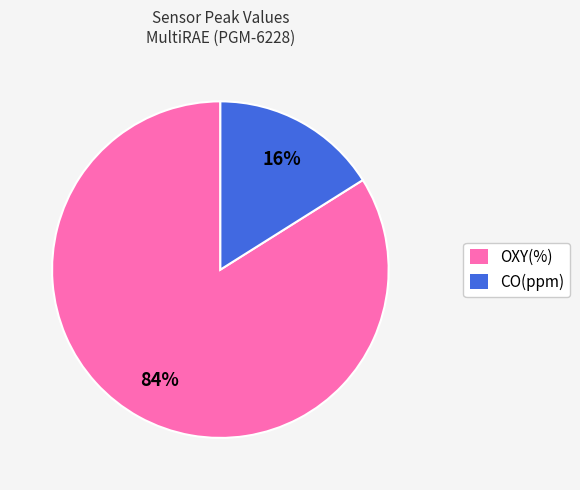

Is there any slice that represents more than half of the pie?

Yes